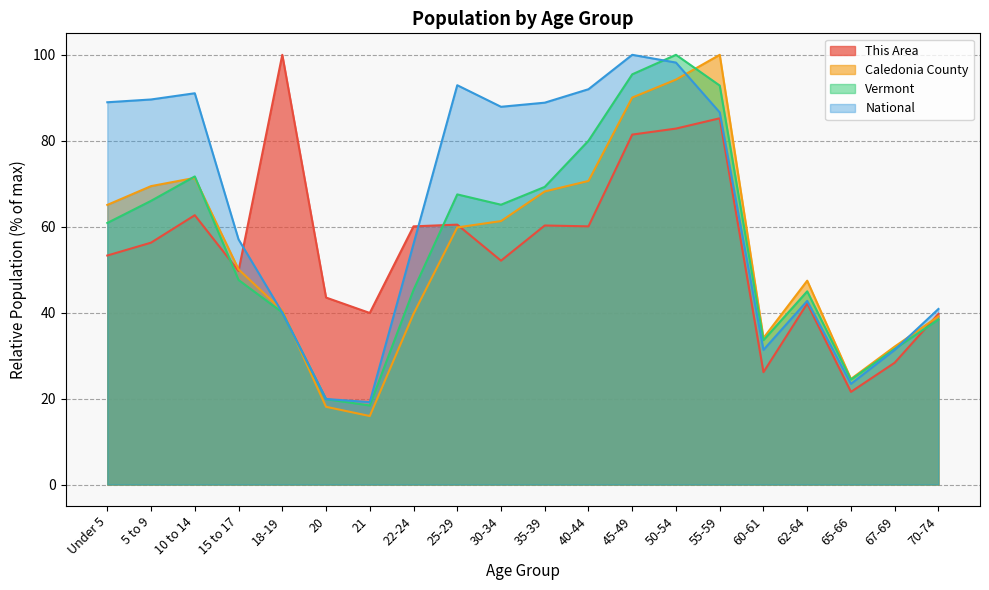

At which label does Caledonia County reach its peak?

55-59